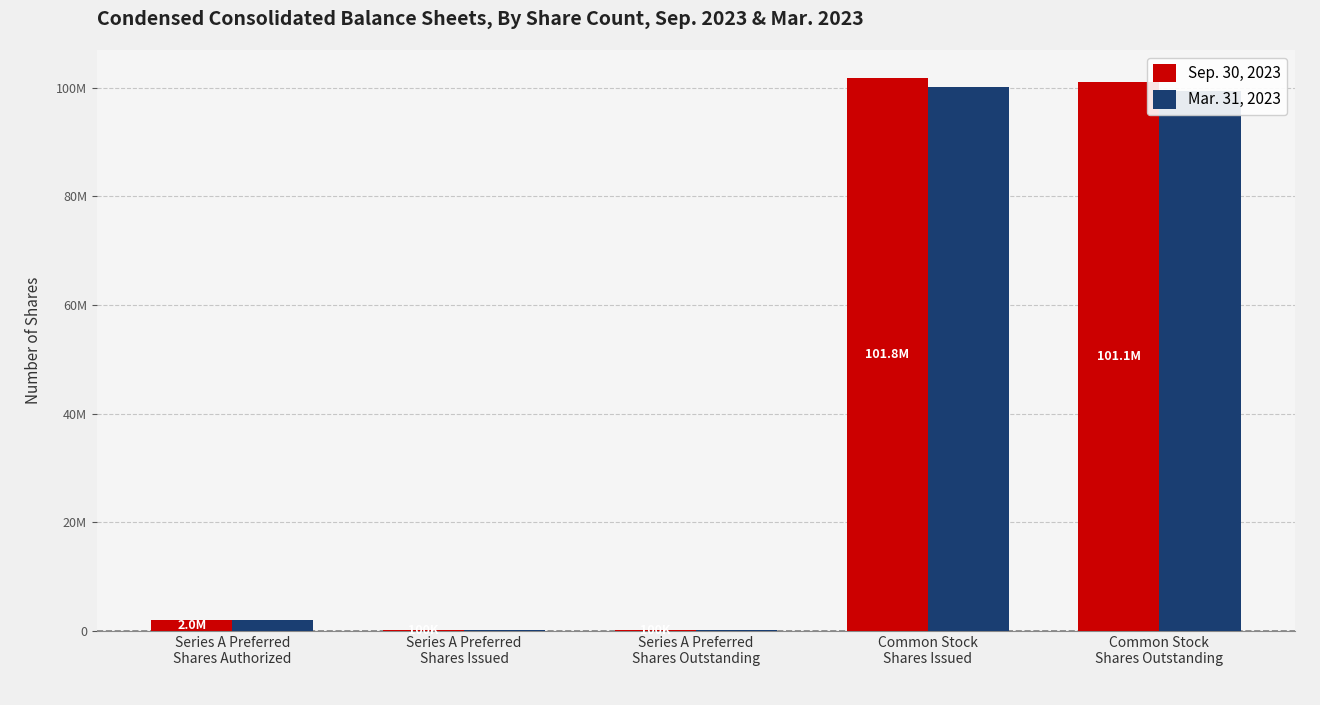

List the labels in order of Mar. 31, 2023 value, largest first.

Common Stock
Shares Issued, Common Stock
Shares Outstanding, Series A Preferred
Shares Authorized, Series A Preferred
Shares Issued, Series A Preferred
Shares Outstanding